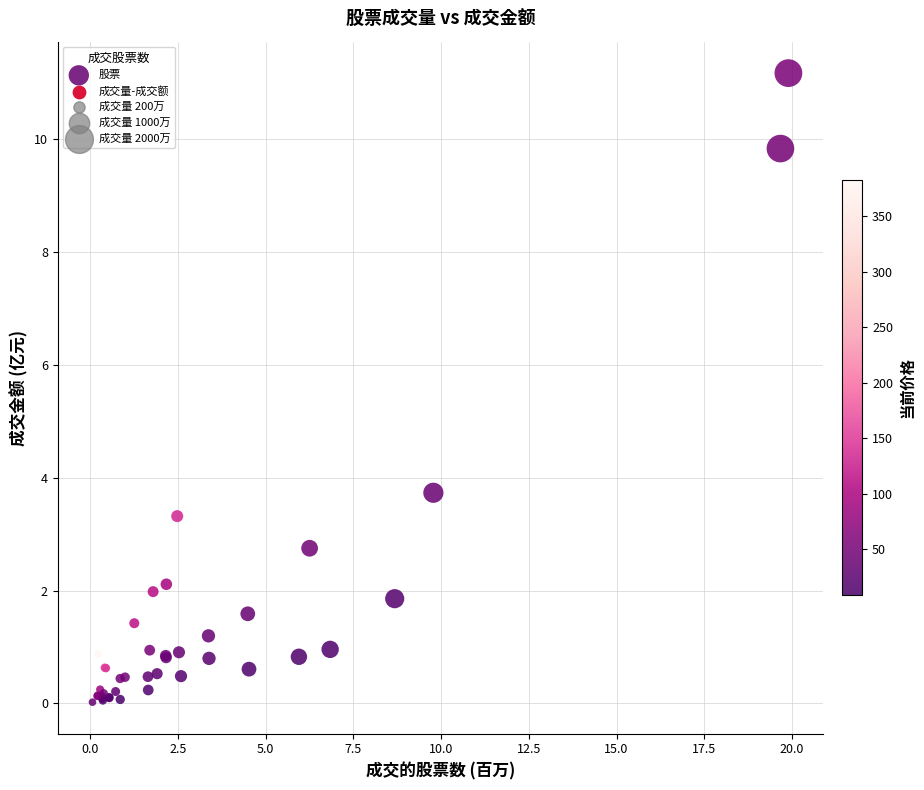

What Y value in the scatter plot is closest to 5?

3.7